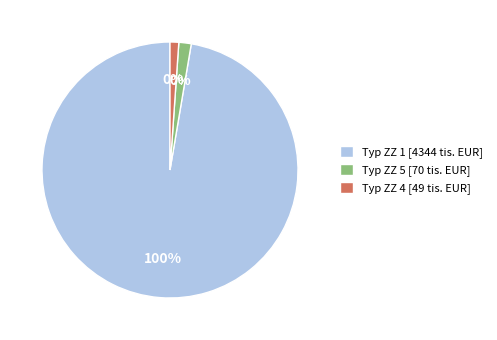

To the nearest percent, what percentage of the pie is 11?

1%